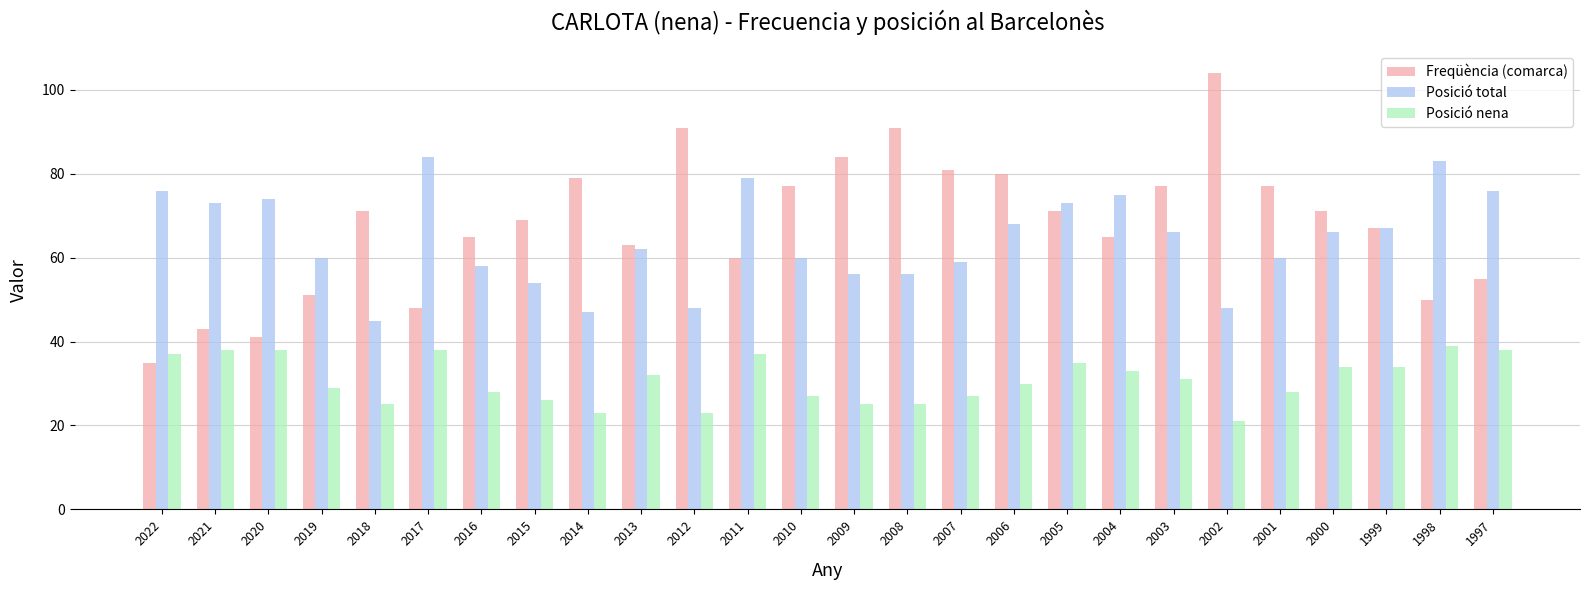

Which series has the widest spread of values?

Freqüència (comarca)